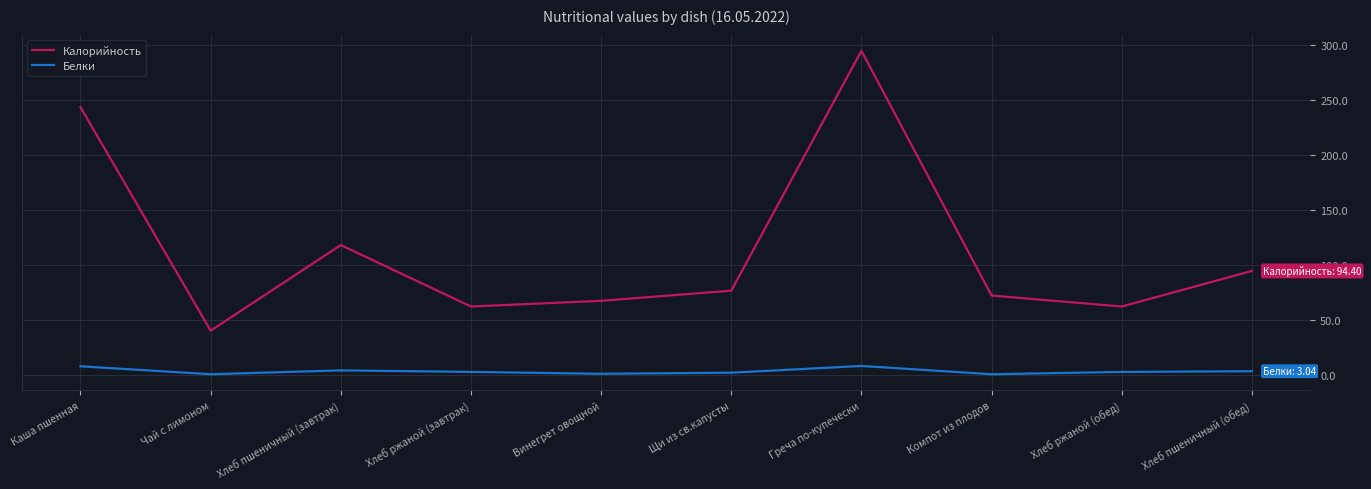

What position from the left is Компот из плодов?

8